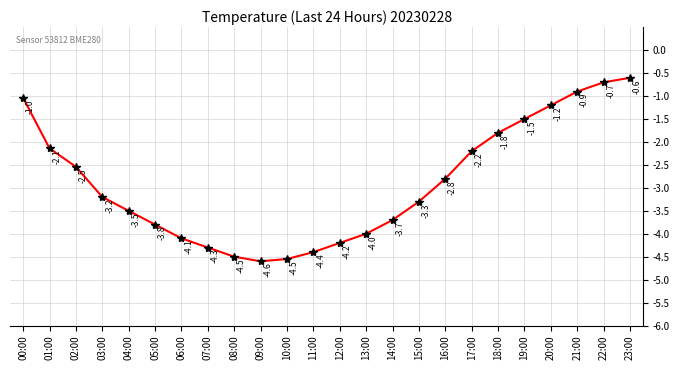

At which category does the data reach its first local valley?

09:00